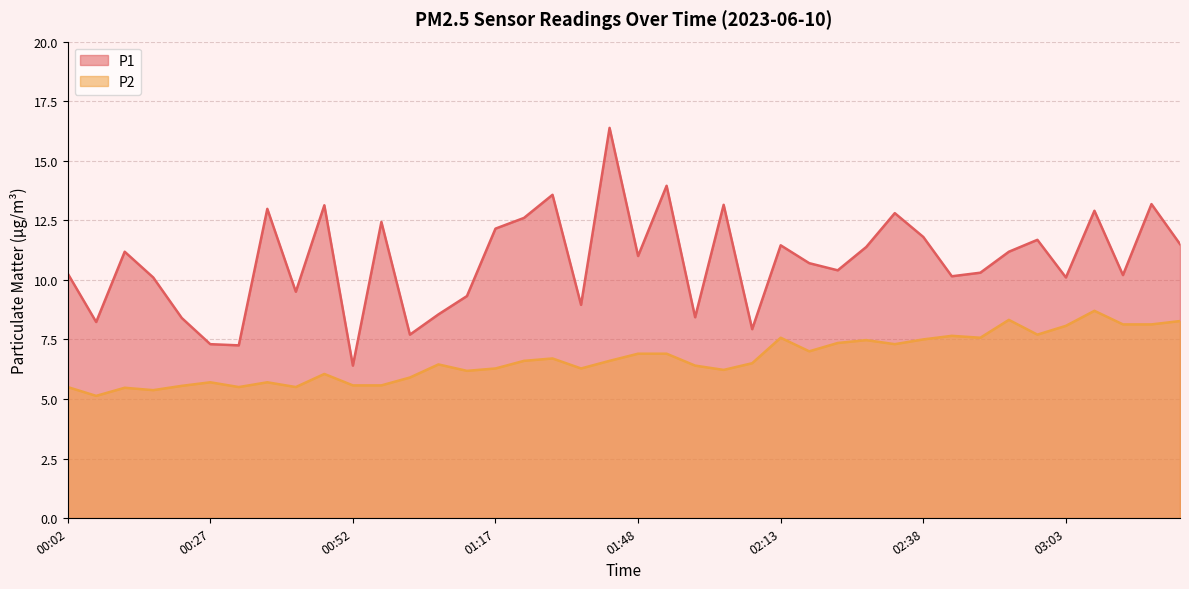

True or false: P2 and P1 cross at least once.

False